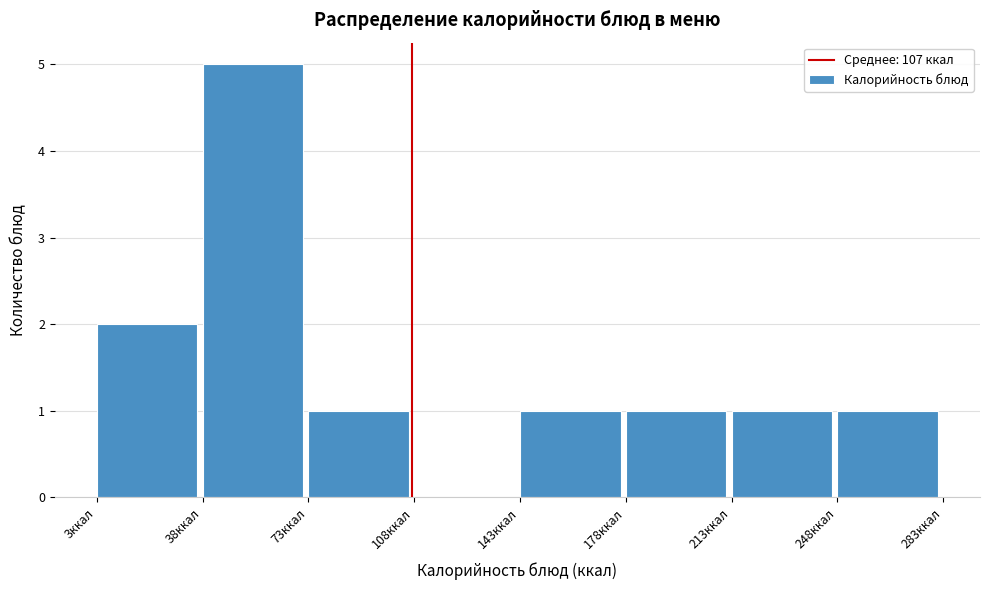

What is the height of the bar covering 213 to 248 on the x-axis? Neither the bar edges nor the heights are printed on the chart, so give them approximately, as read against the axes.

1